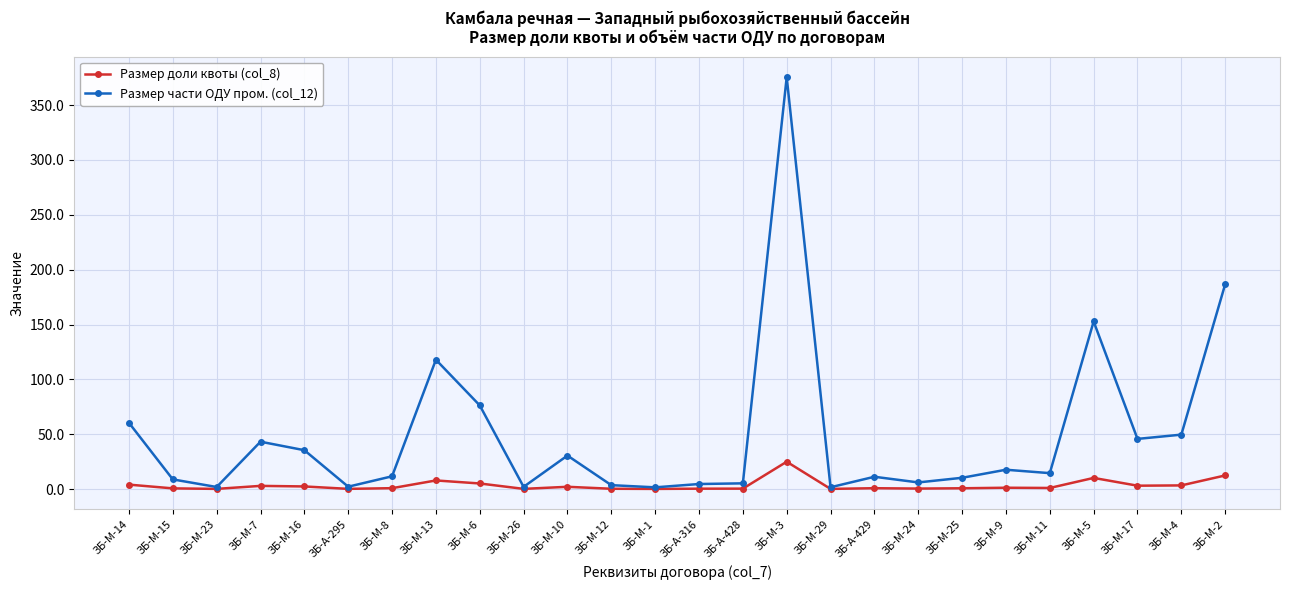

What is the value of the Размер части ОДУ пром. (col_12) point at the 15th from the left?

5.2